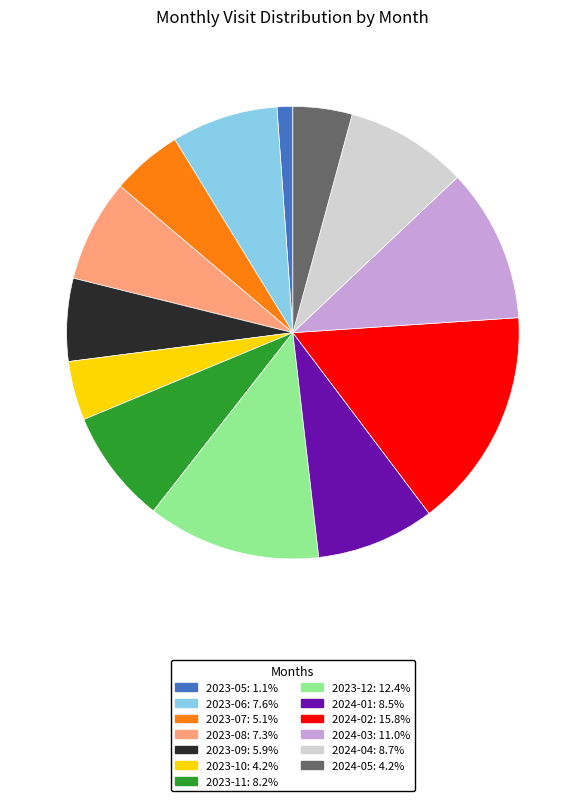

Combined, do 2024-05 and 2023-10 account for over 50%?

No